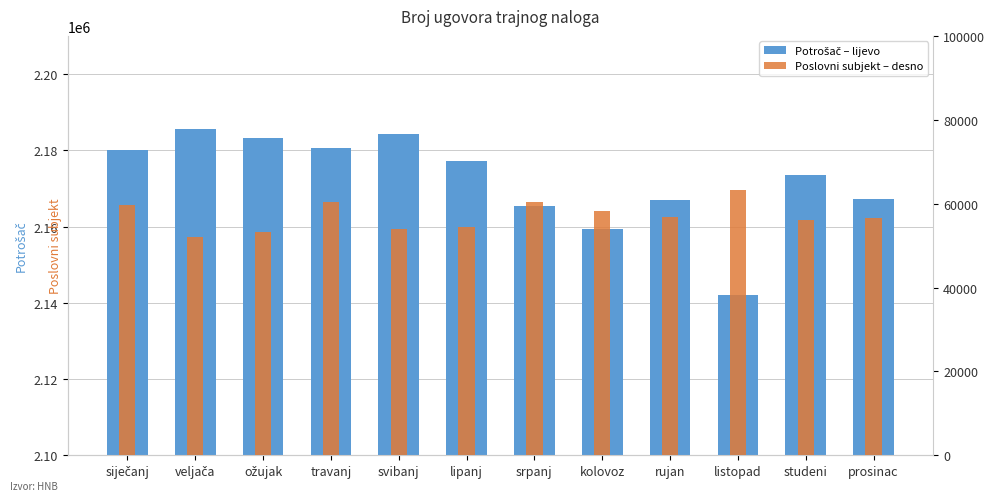

What is the difference between the second highest and second lowest values in the Potrošač – lijevo series?

24899